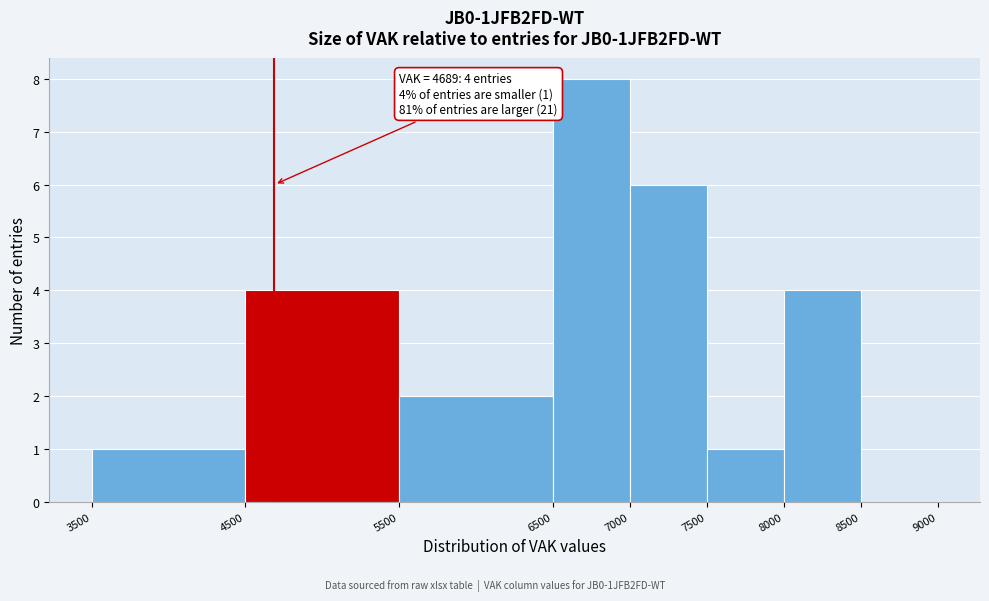

Which range on the x-axis has the tallest bar?

6500 to 7000